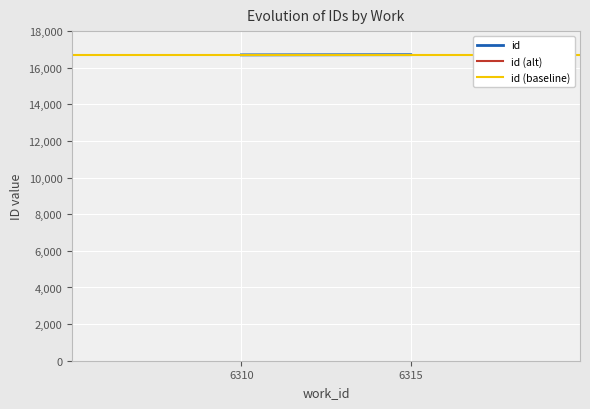

What is the highest value of the id (baseline) series?

16701